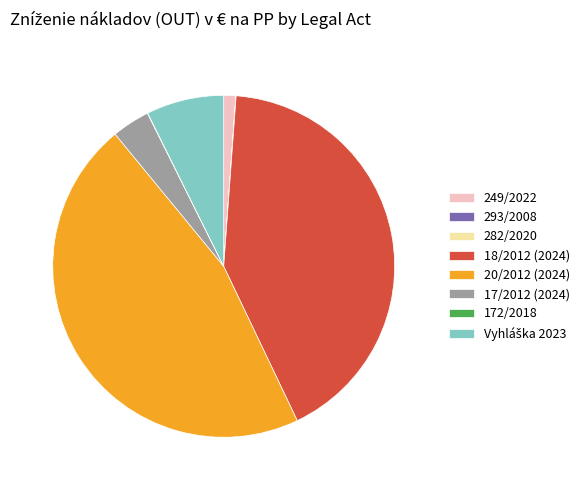

Does 20/2012 (2024) represent more than half of the total?

No